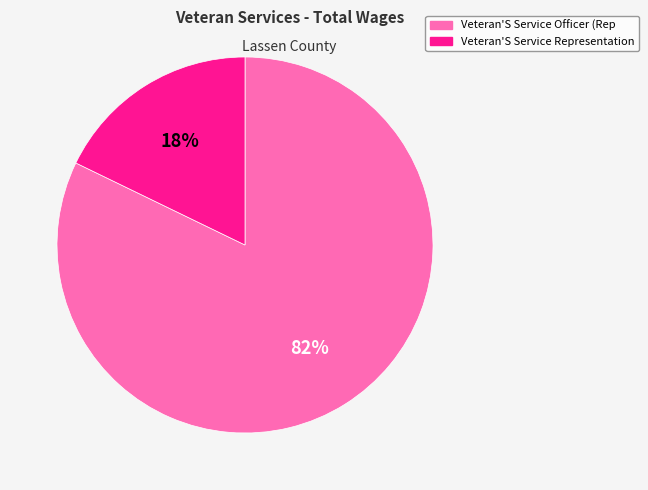

The Veteran'S Service Representation slice represents 10% of the pie. True or false?

False